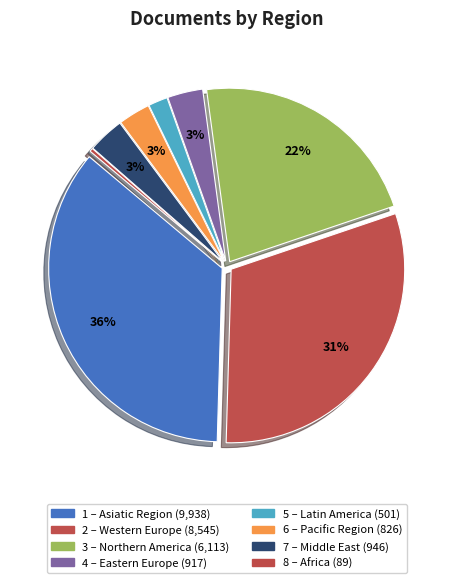

Count the number of slices in the pie.

8